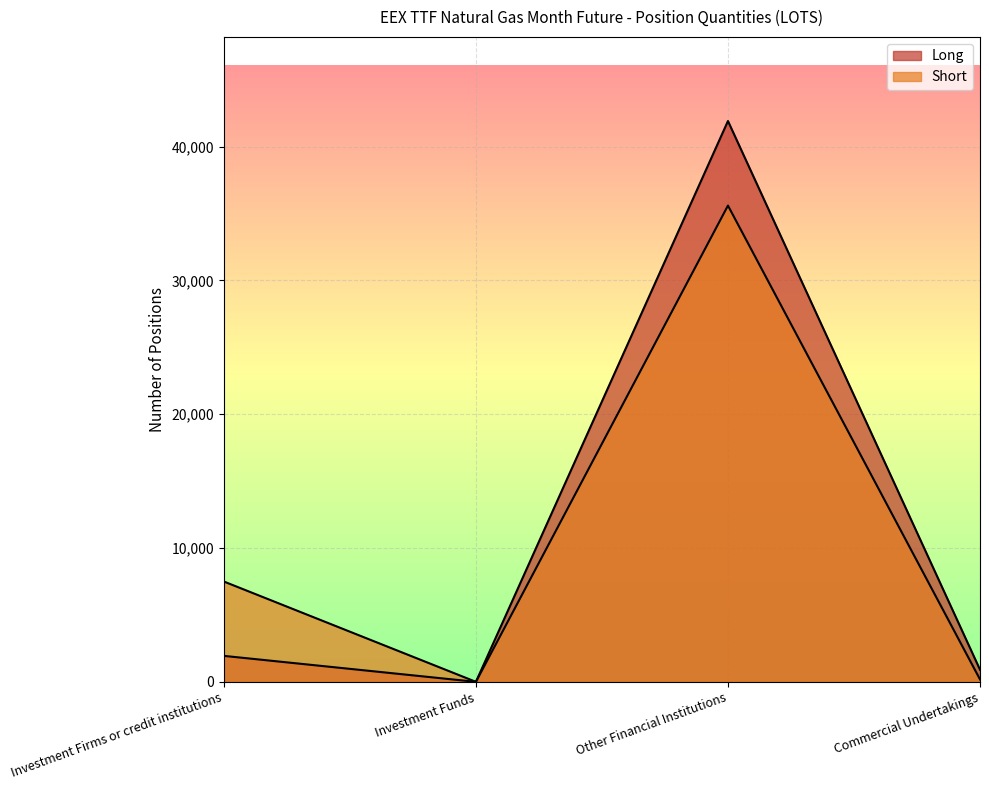

True or false: Short and Long cross at least once.

False